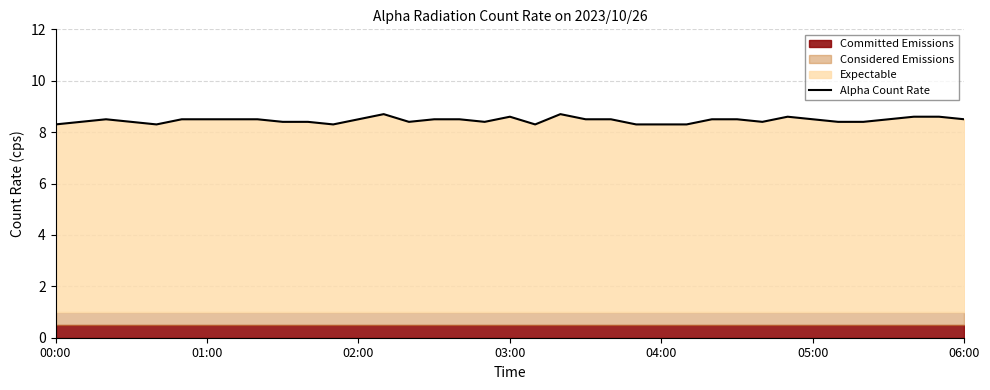

What is the minimum value shown in the chart?

8.3